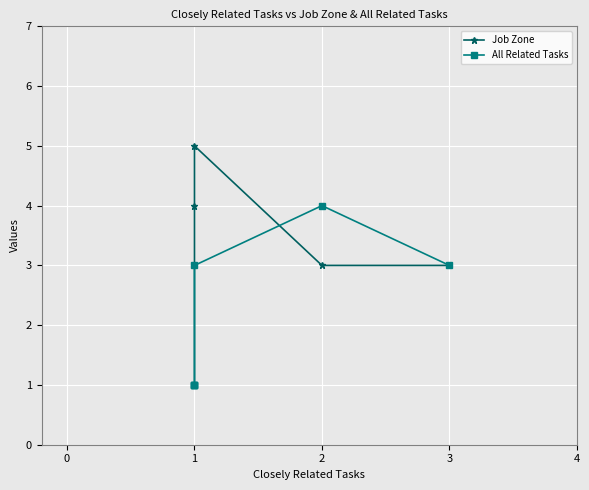

What is the difference between the maximum and minimum values in the All Related Tasks series?

3